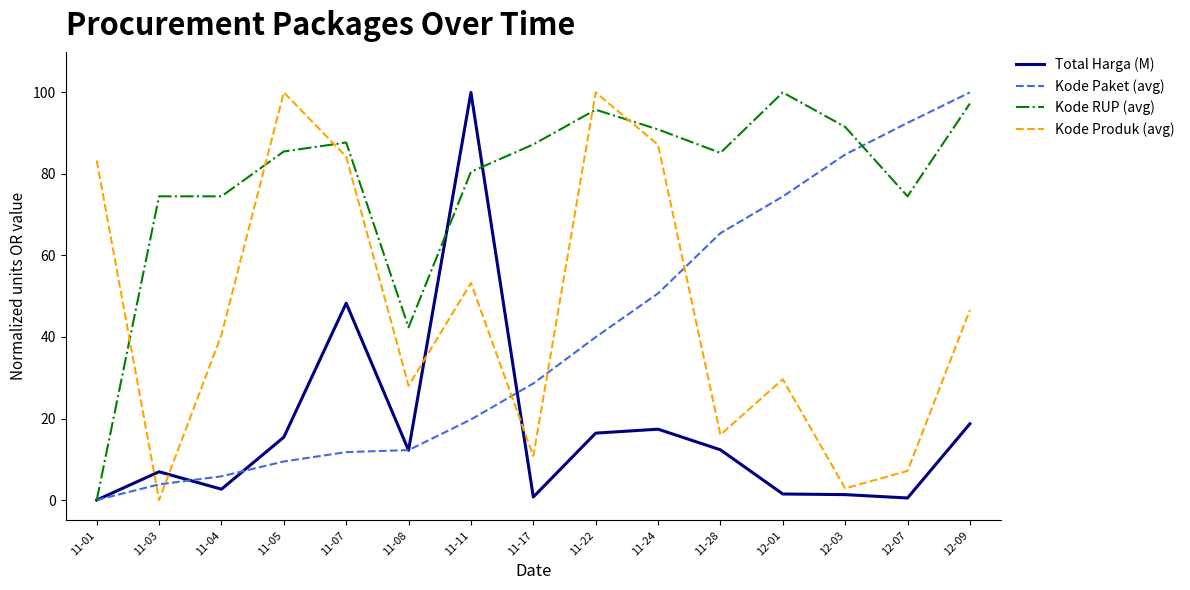

At how many categories does at least one series exceed 37?

15